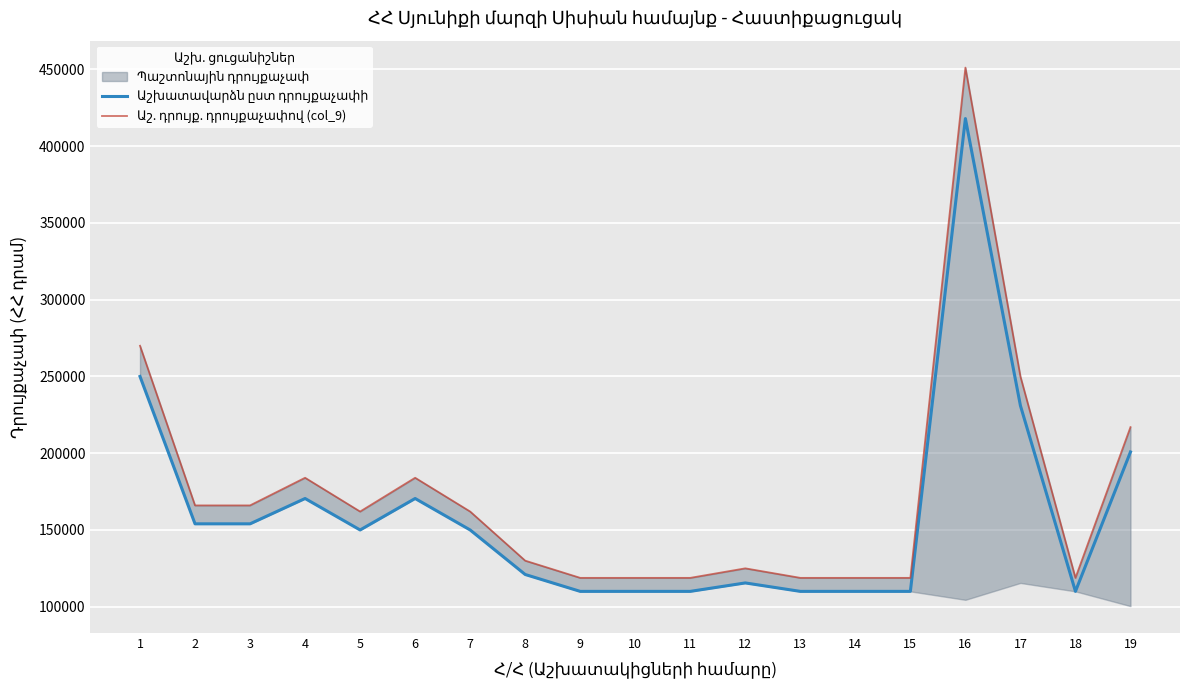

True or false: Աշ. դրույք. դրույքաչափով (col_9) has a value of 451200 at 16.

True